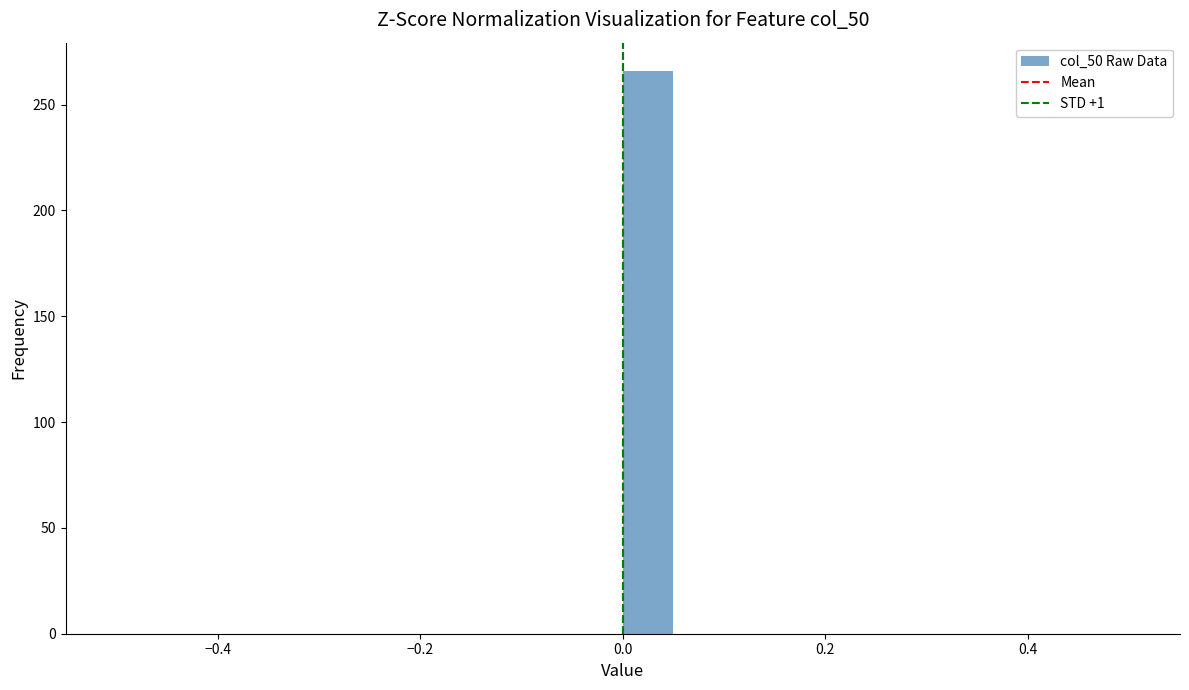

Around what value on the x-axis is the tallest bar? Give the approximate position of its centre, as read against the axis.

0.02